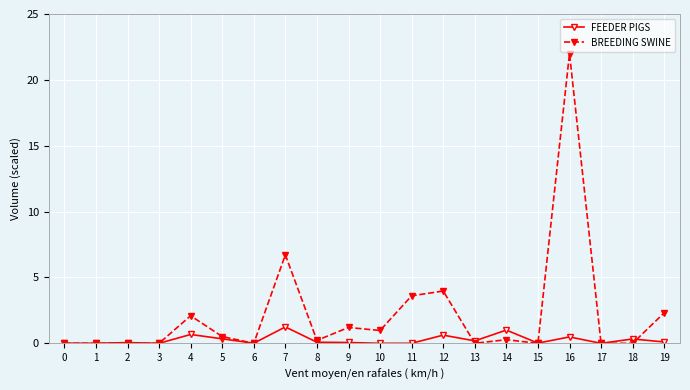

What is the value of the BREEDING SWINE point at the 5th from the left?

2.1